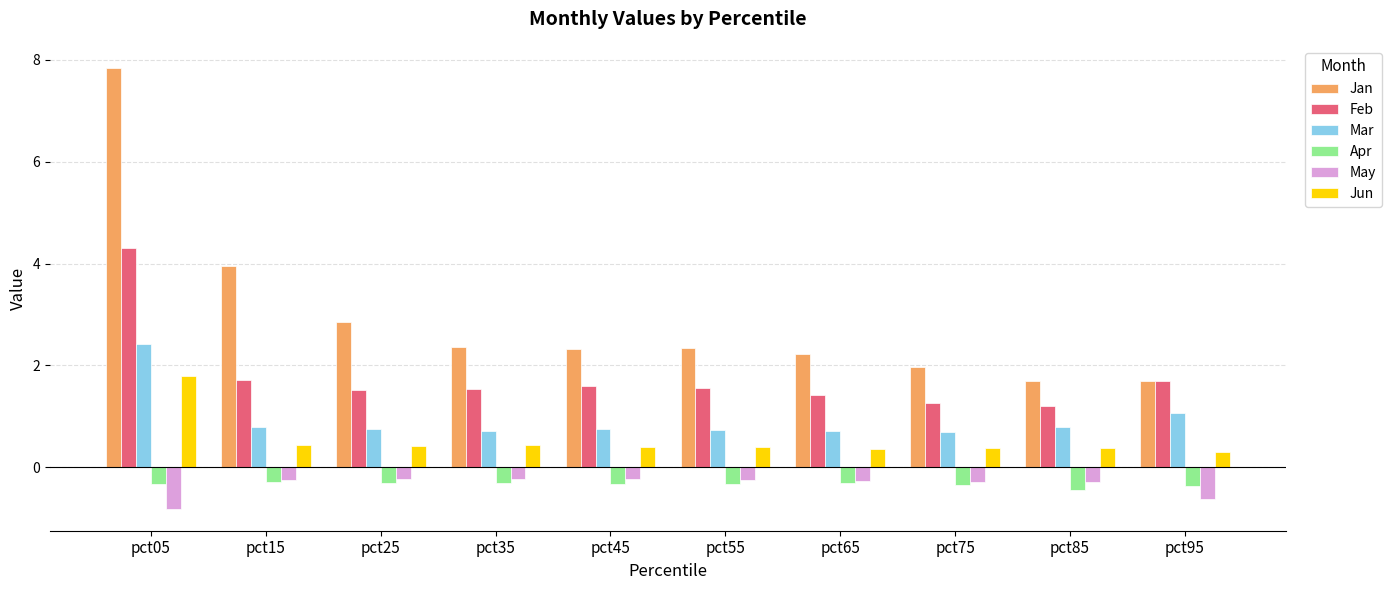

How many categories are shown in the chart?

10